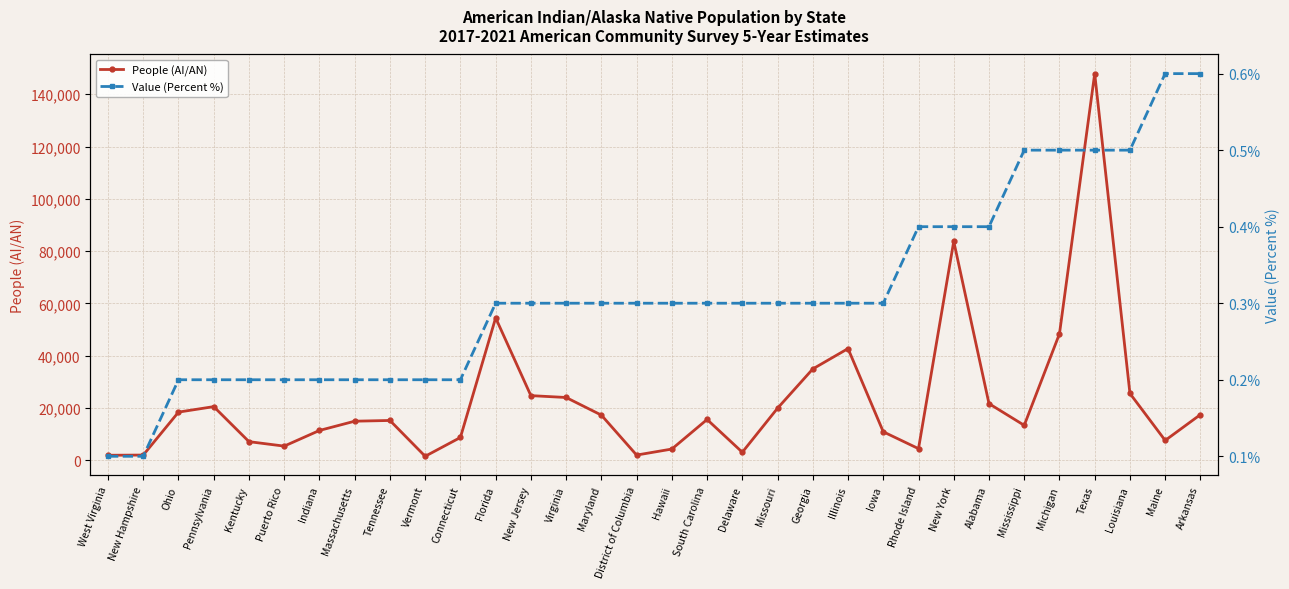

Does the chart display data point markers on the line(s)?

Yes